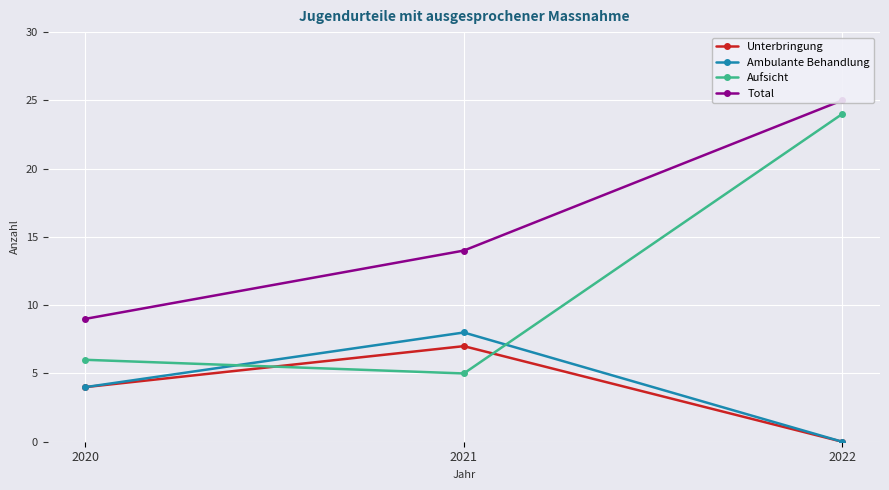

Which series has the widest spread of values?

Aufsicht